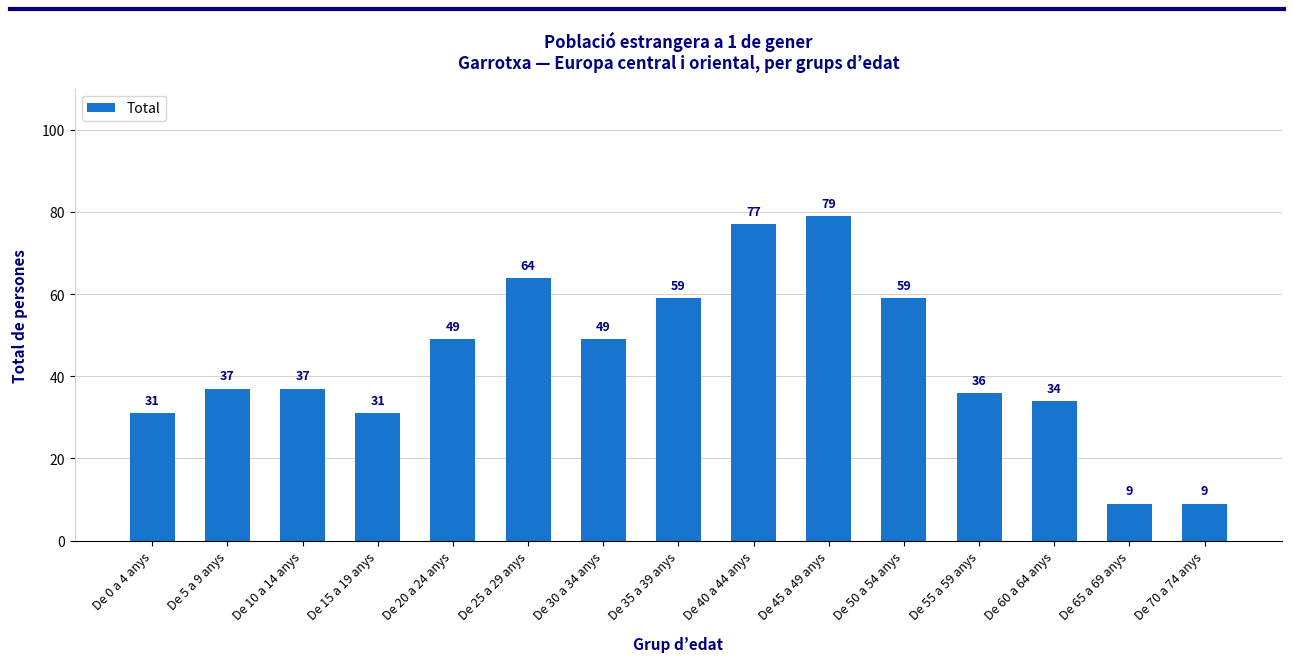

What is the sum of all values?

660